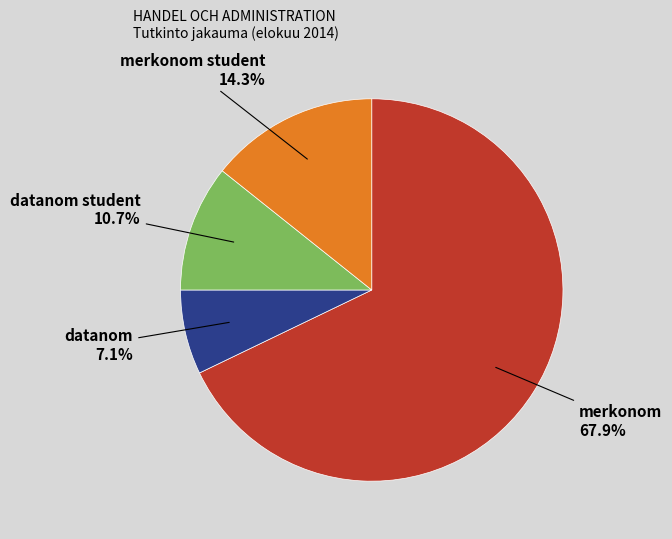

Is there a majority slice in this chart?

Yes